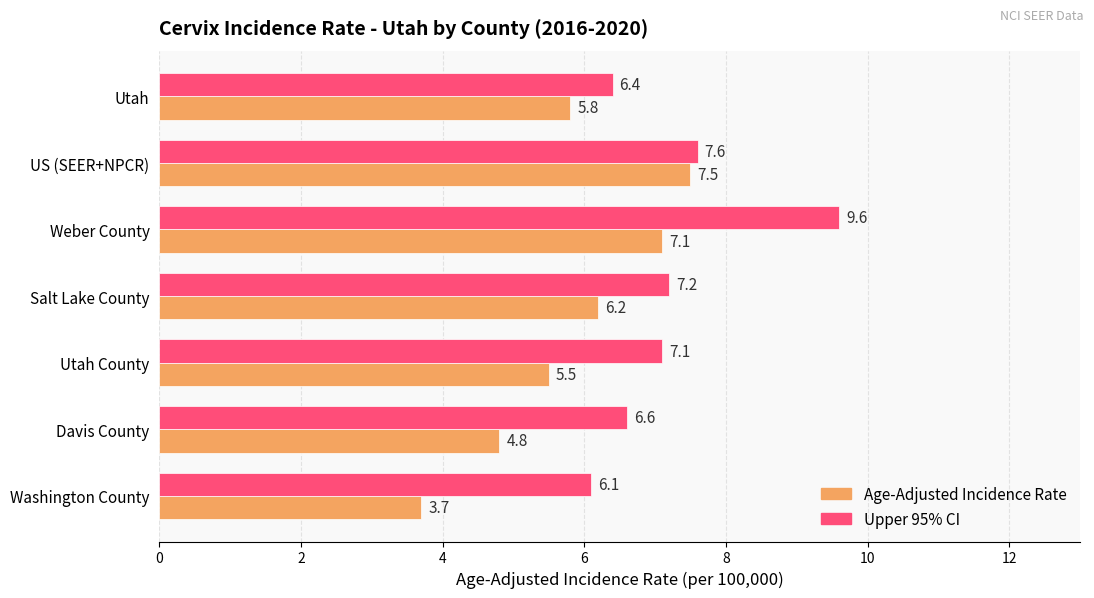

What are all the series names shown in the legend?

Age-Adjusted Incidence Rate, Upper 95% CI